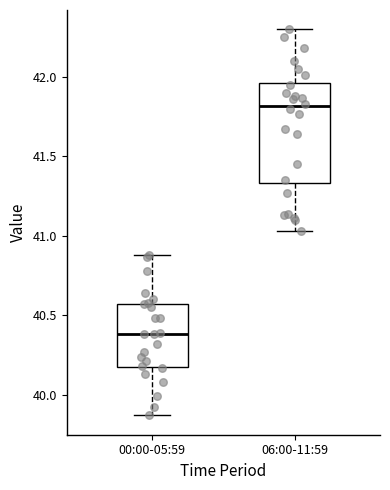

Which box's median line is the highest?

06:00-11:59